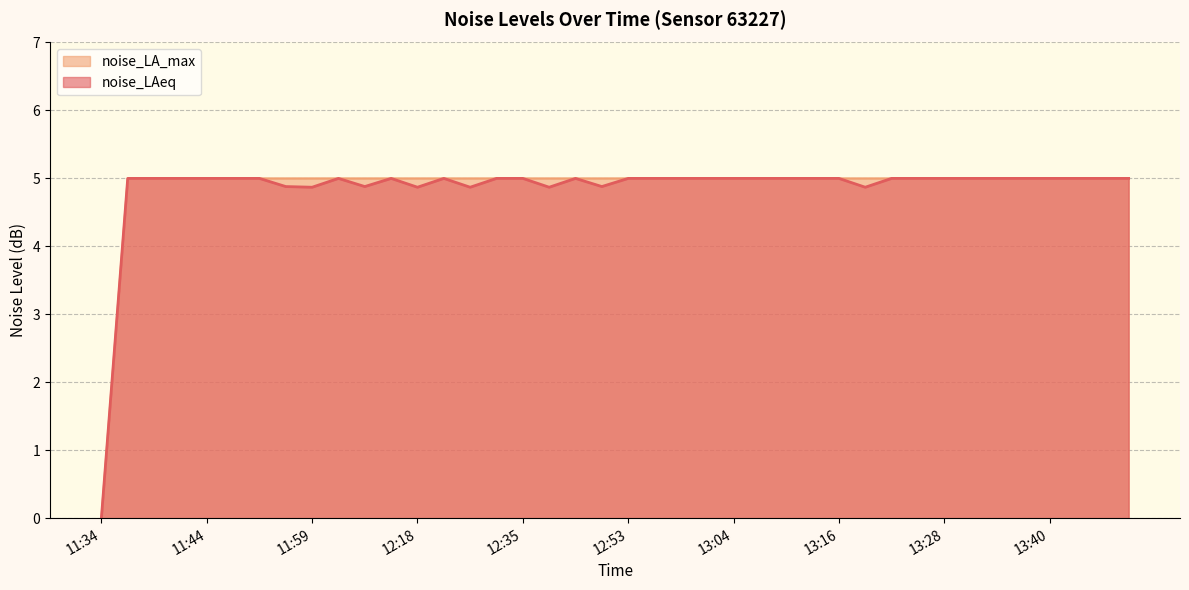

Reading right to left, what are all the values shown in this chart?

noise_LAeq: 13:48=5.0	13:45=5.0	13:43=5.0	13:40=5.0	13:38=5.0	13:33=5.0	13:30=5.0	13:28=5.0	13:25=5.0	13:23=5.0	13:21=4.9	13:16=5.0	13:13=5.0	13:11=5.0	13:09=5.0	13:04=5.0	13:01=5.0	12:58=5.0	12:56=5.0	12:53=5.0	12:51=4.9	12:43=5.0	12:40=4.9	12:35=5.0	12:33=5.0	12:25=4.9	12:20=5.0	12:18=4.9	12:10=5.0	12:07=4.9	12:02=5.0	11:59=4.9	11:54=4.9	11:49=5.0	11:47=5.0	11:44=5.0	11:42=5.0	11:39=5.0	11:37=5.0	11:34=0.0
noise_LA_max: 13:48=5.0	13:45=5.0	13:43=5.0	13:40=5.0	13:38=5.0	13:33=5.0	13:30=5.0	13:28=5.0	13:25=5.0	13:23=5.0	13:21=5.0	13:16=5.0	13:13=5.0	13:11=5.0	13:09=5.0	13:04=5.0	13:01=5.0	12:58=5.0	12:56=5.0	12:53=5.0	12:51=5.0	12:43=5.0	12:40=5.0	12:35=5.0	12:33=5.0	12:25=5.0	12:20=5.0	12:18=5.0	12:10=5.0	12:07=5.0	12:02=5.0	11:59=5.0	11:54=5.0	11:49=5.0	11:47=5.0	11:44=5.0	11:42=5.0	11:39=5.0	11:37=5.0	11:34=0.0